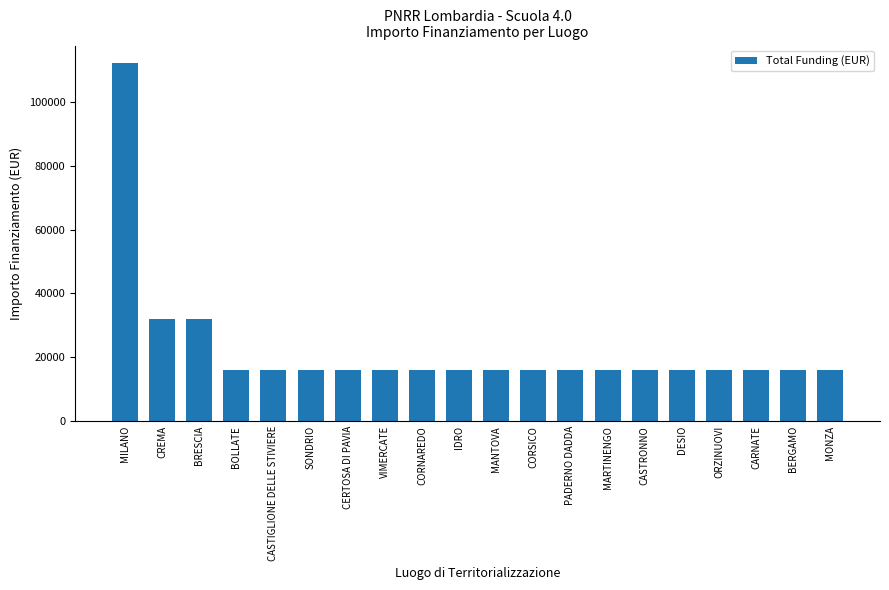

What is the minimum value shown in the chart?

16000